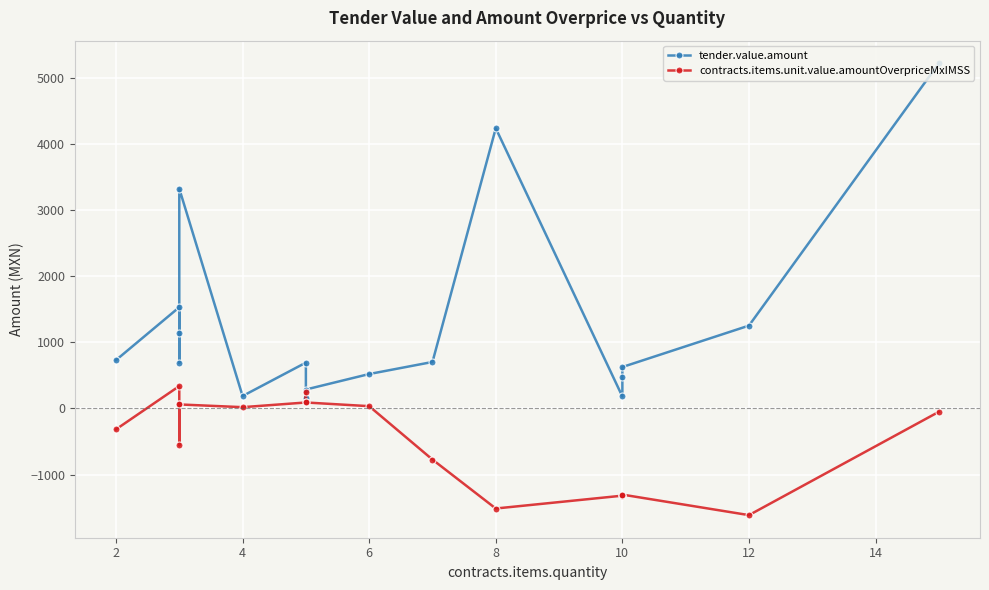

What are all the series names shown in the legend?

tender.value.amount, contracts.items.unit.value.amountOverpriceMxIMSS